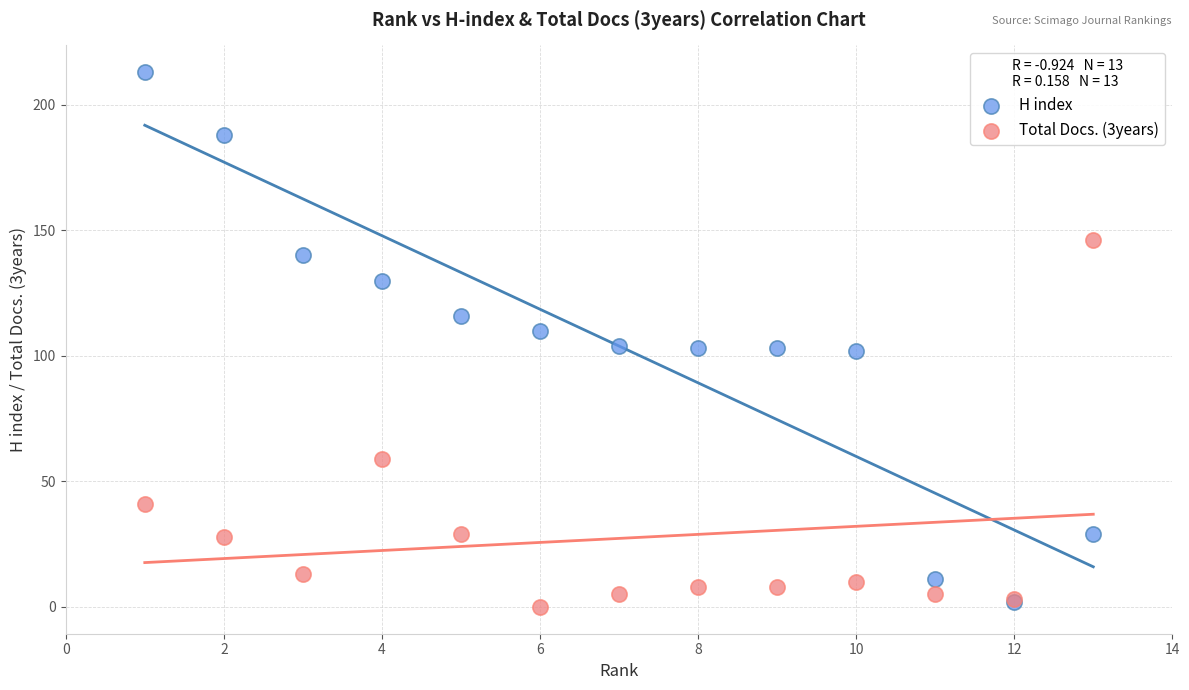

What are all the series names shown in the legend?

H index, Total Docs. (3years)